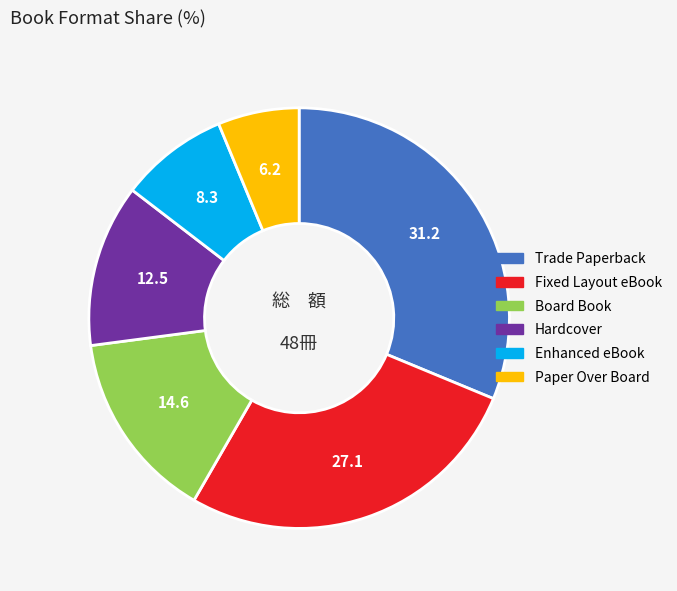

Does any single category account for the majority?

No